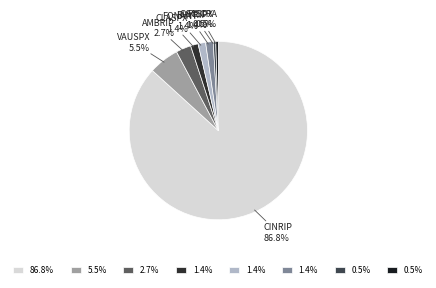

How many slices are in this pie chart?

8